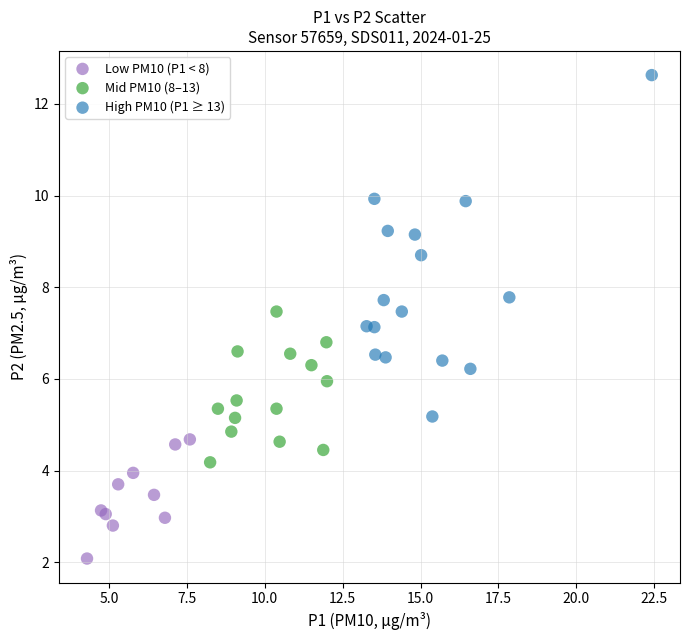

Which series has the largest Y range (max minus min)?

High PM10 (P1 ≥ 13)